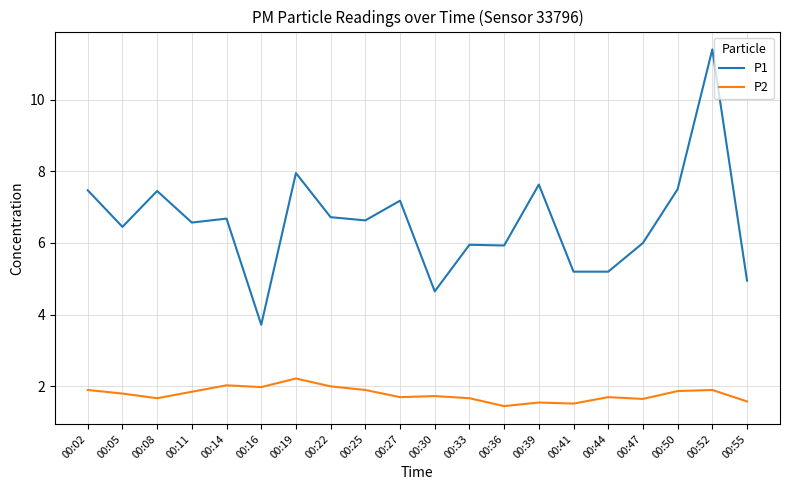

At which label does P2 reach its peak?

00:19